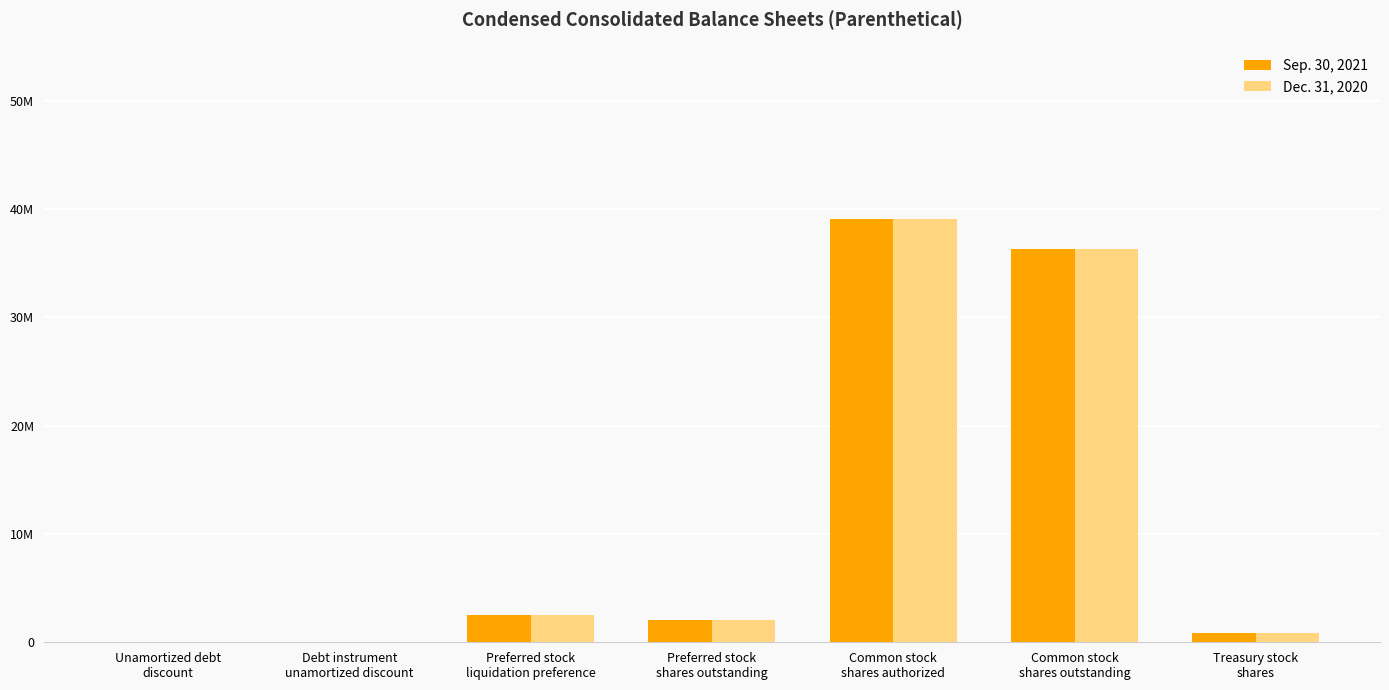

What are all the series names shown in the legend?

Sep. 30, 2021, Dec. 31, 2020